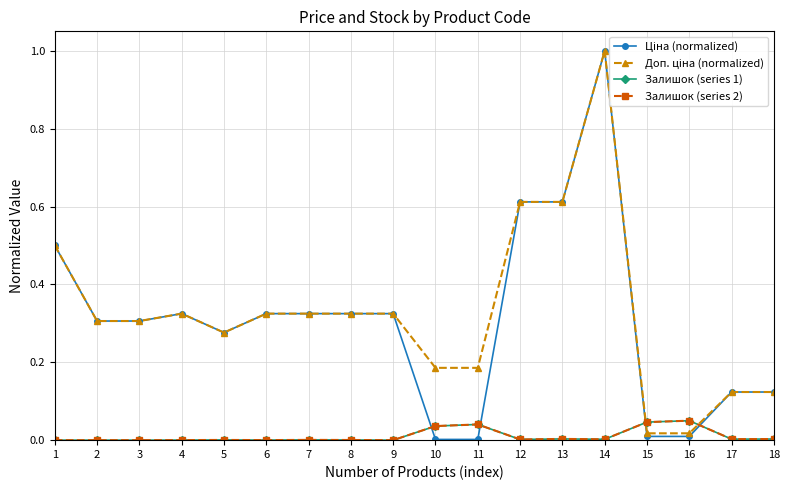

Between 8 and 16, which is larger?

8